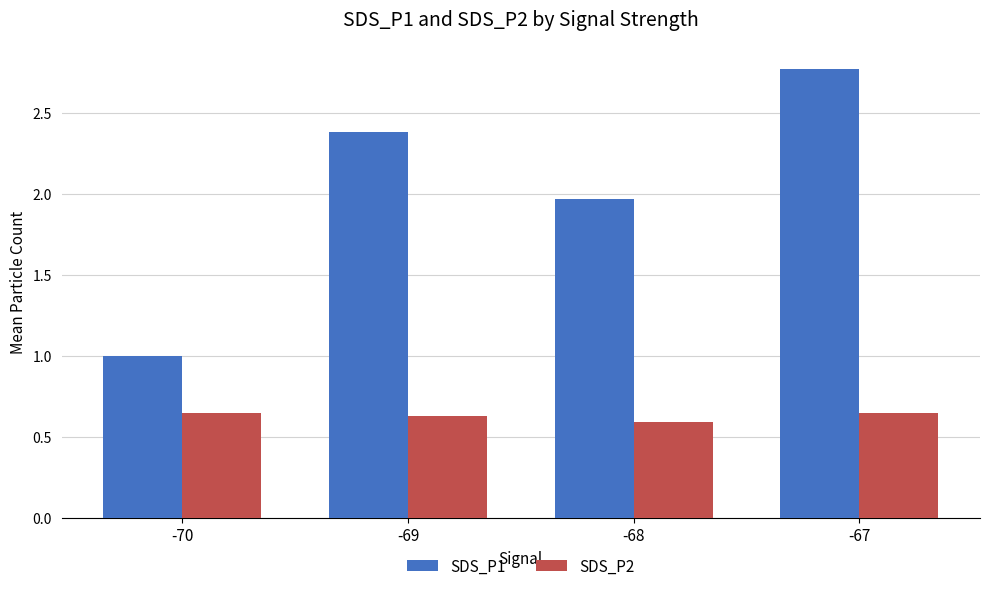

At which category is the sum across all series the highest?

-67